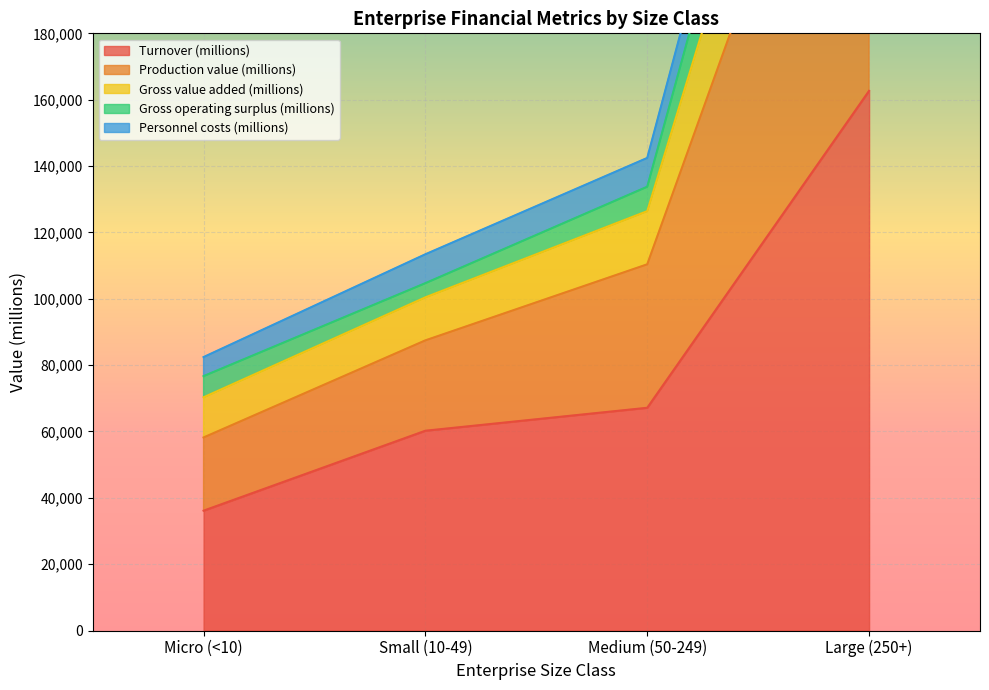

True or false: Personnel costs (millions) has more than 0 points higher than both neighbors.

False